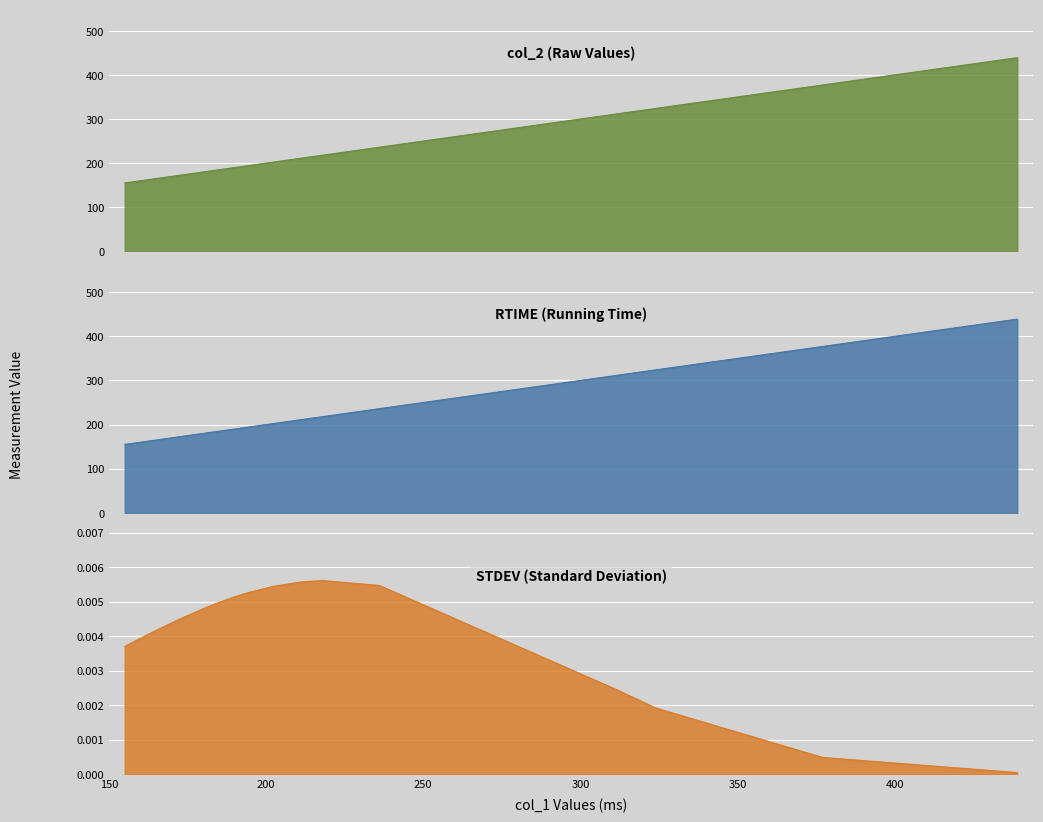

True or false: RTIME and col_2 cross at least once.

False